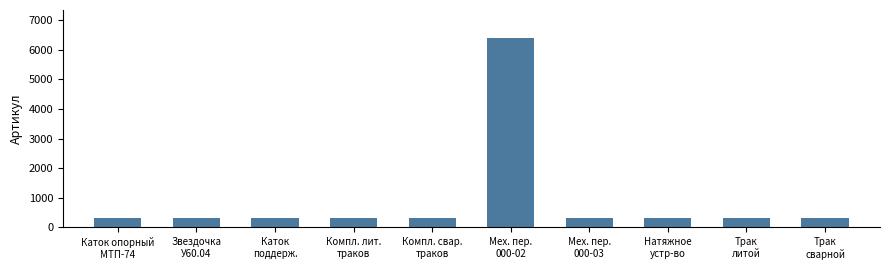

What is the smallest value displayed?

322